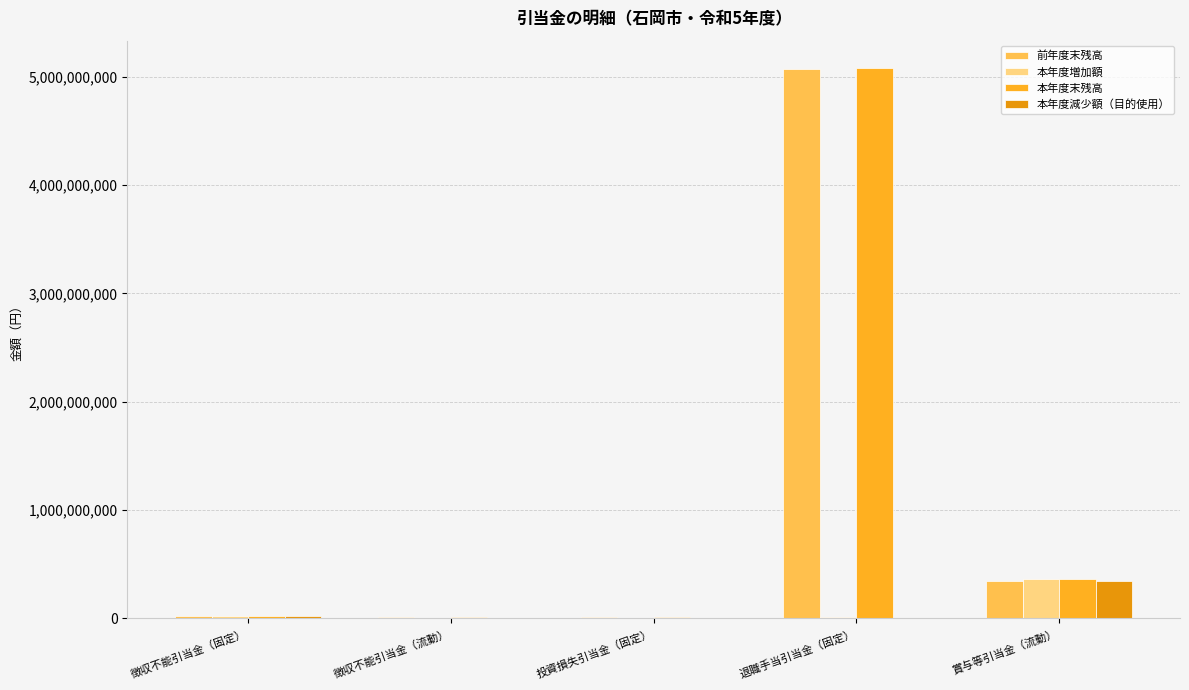

How many groups of bars are there?

5